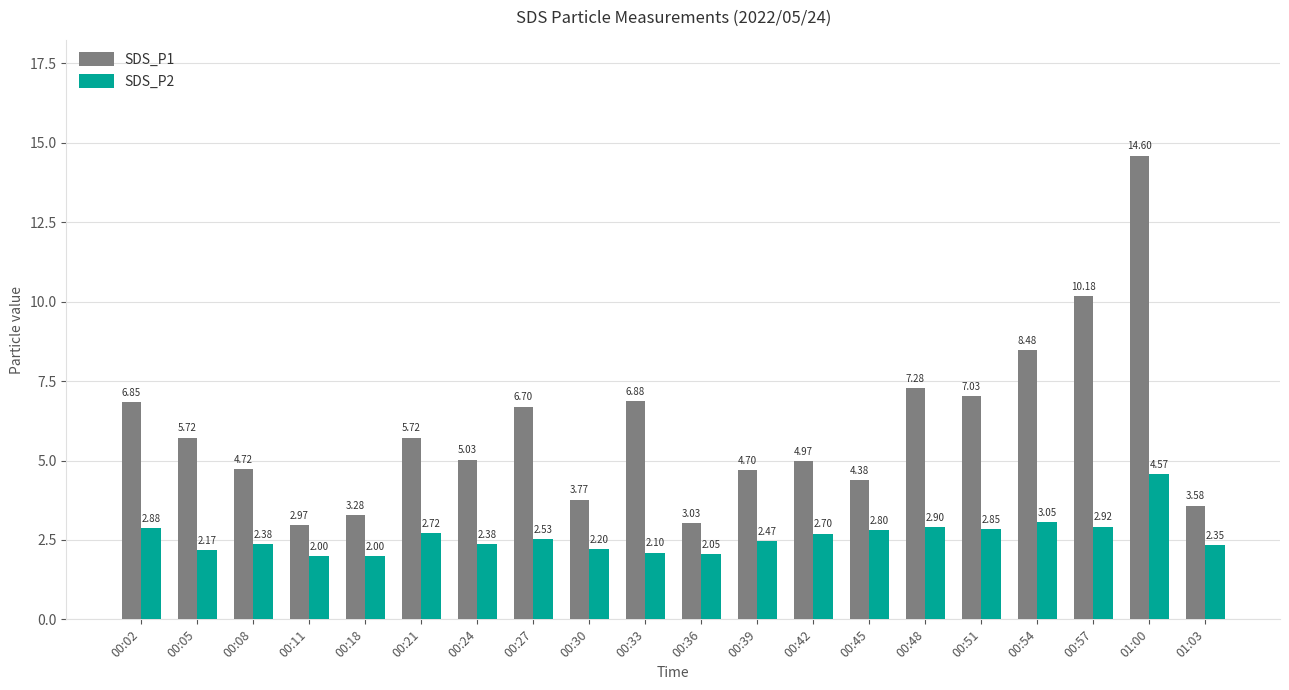

How many bars are there in each group?

2